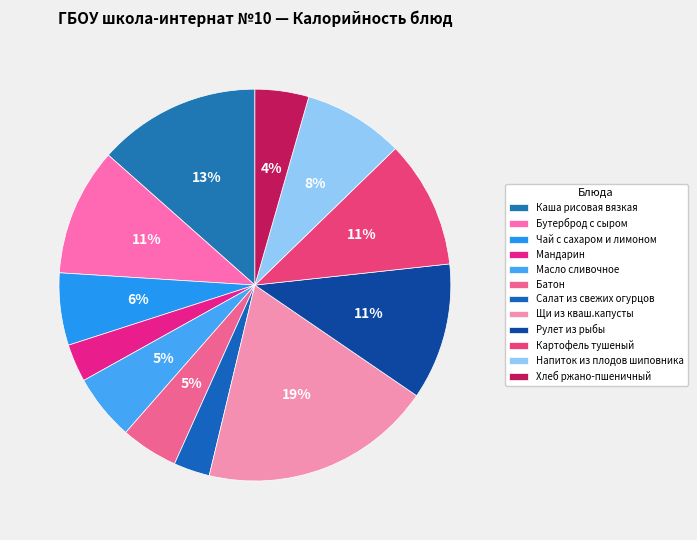

To the nearest percent, what is the difference between the largest and smallest slice percentages?

16%